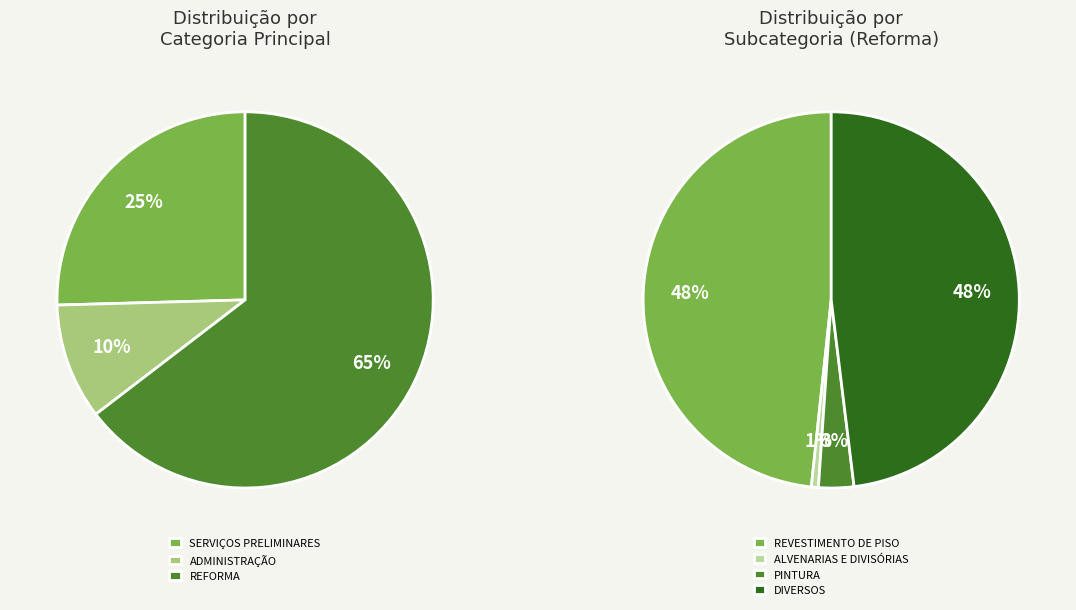

How many slices are in this pie chart?

7